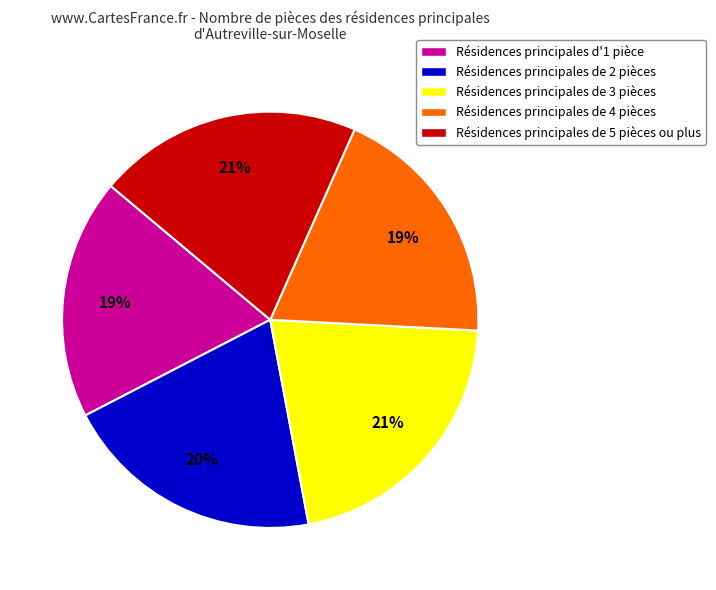

Is there any slice that represents more than half of the pie?

No